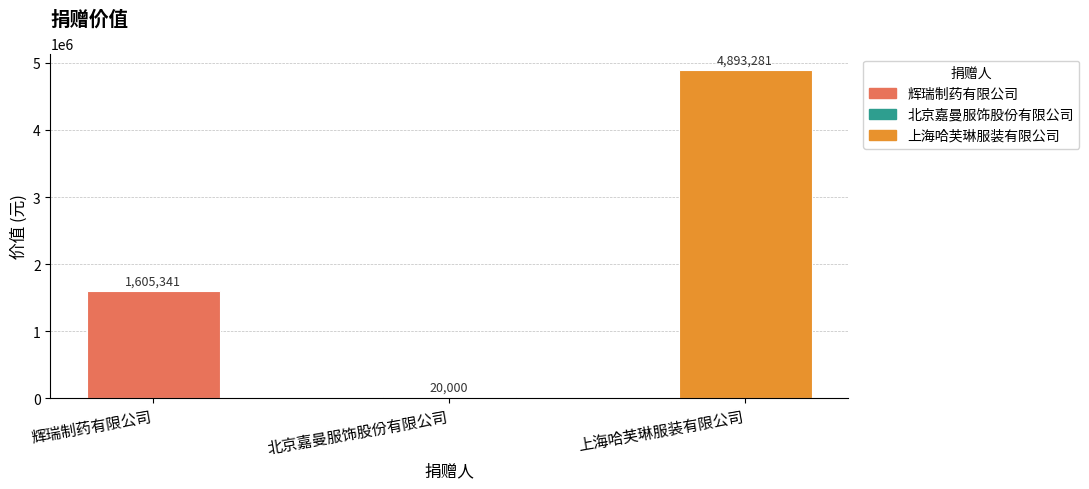

List the labels in order of value, smallest first.

北京嘉曼服饰股份有限公司, 辉瑞制药有限公司, 上海哈芙琳服装有限公司